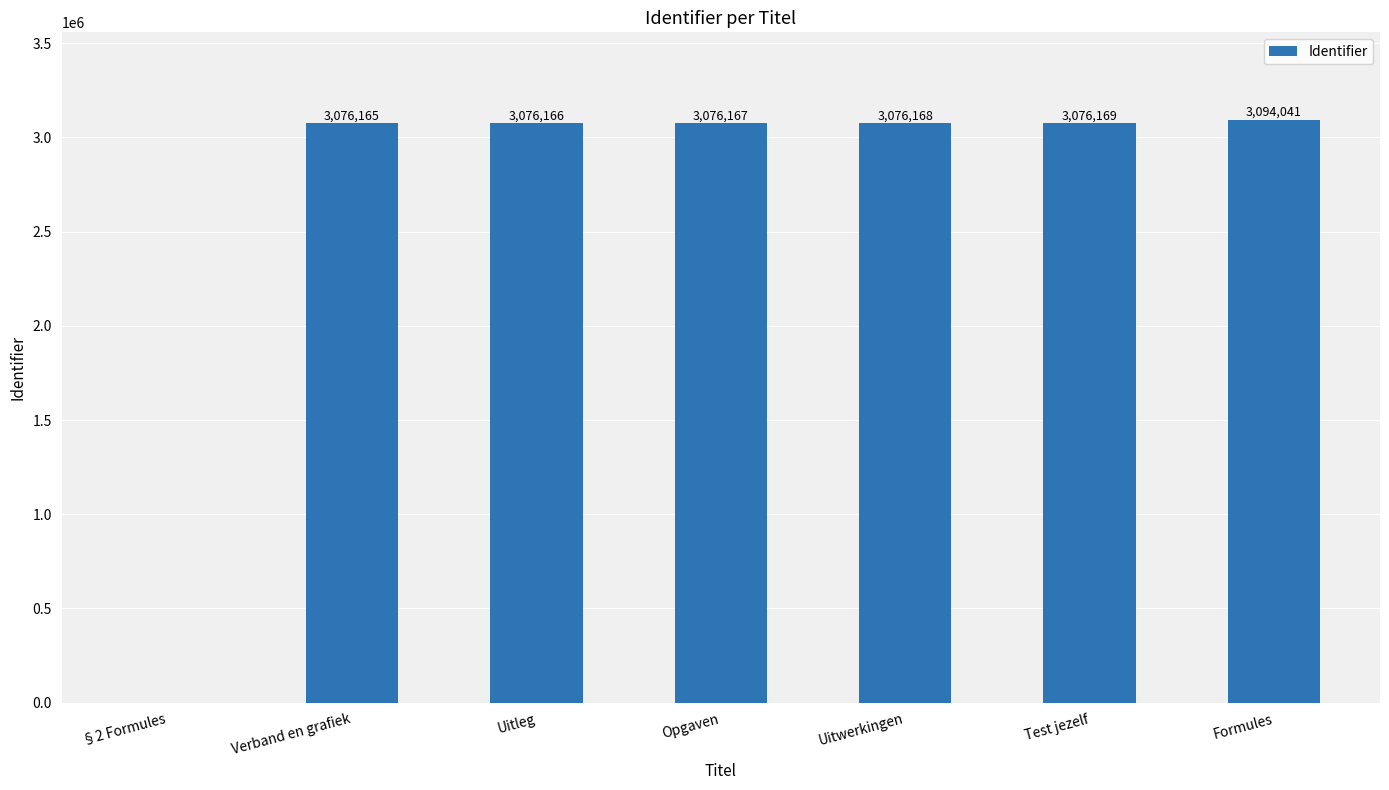

True or false: the data shows 3076169 at Test jezelf.

True